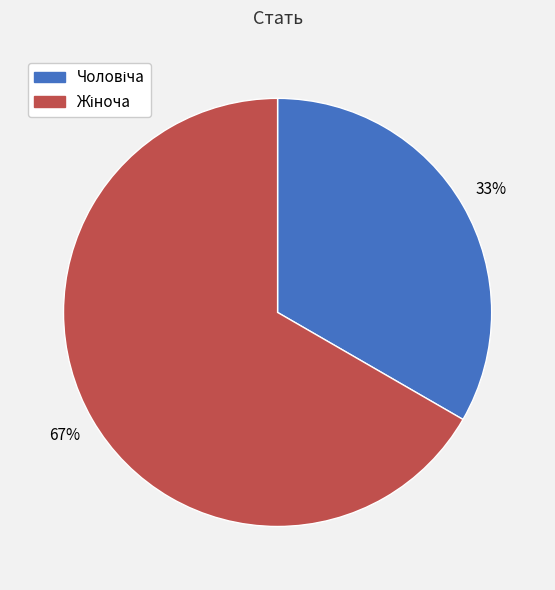

To the nearest percent, what is the average slice percentage?

50%